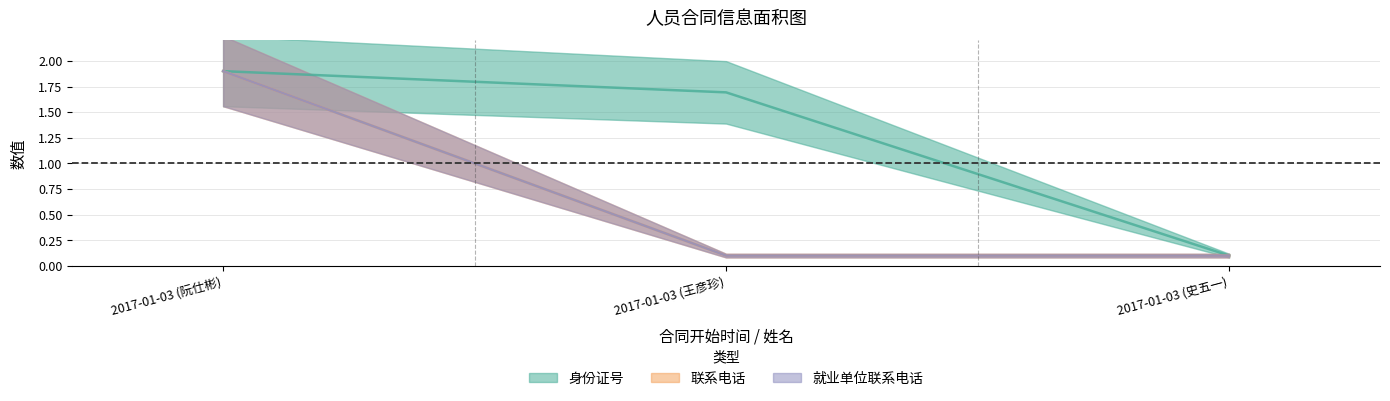

At how many categories does at least one series exceed 1?

2